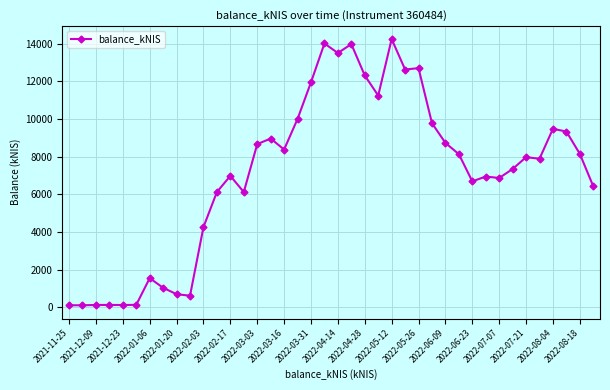

What is the average value?

7103.2